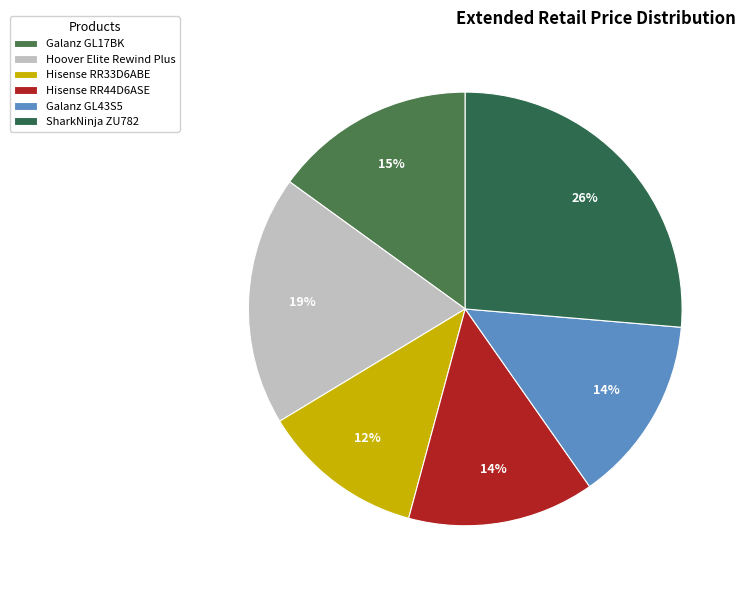

Combined, do Galanz GL43S5 and Hoover Elite Rewind Plus account for over 50%?

No